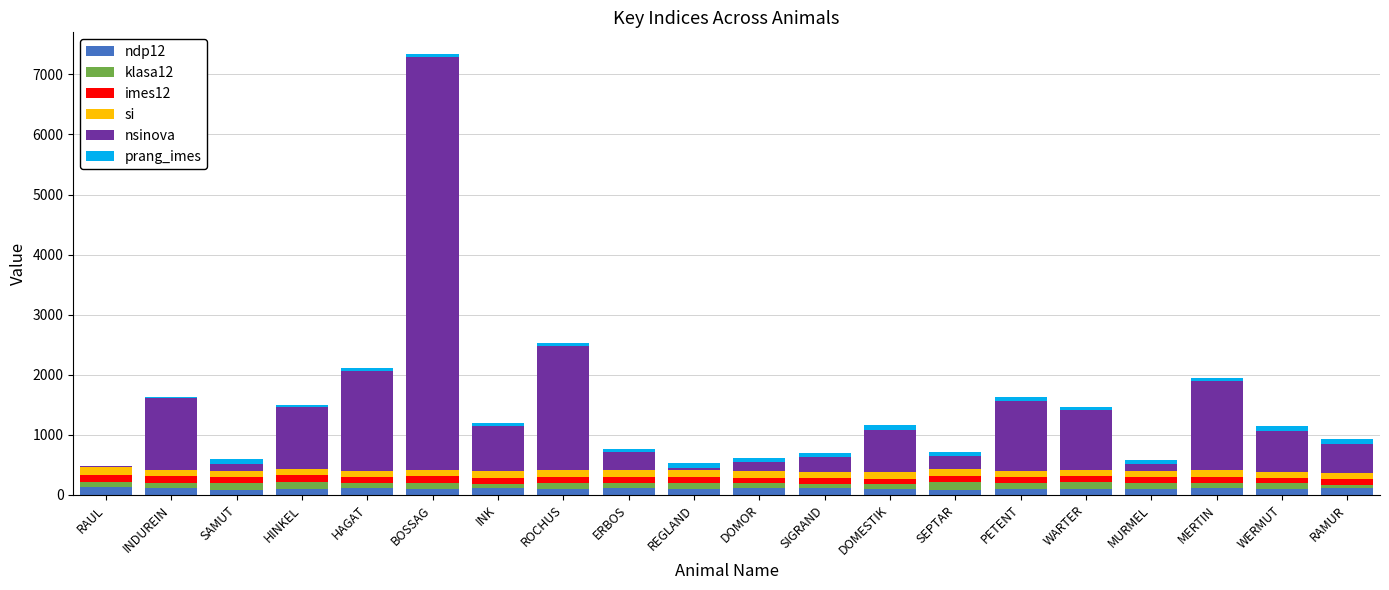

At which category is the sum across all series the highest?

BOSSAG